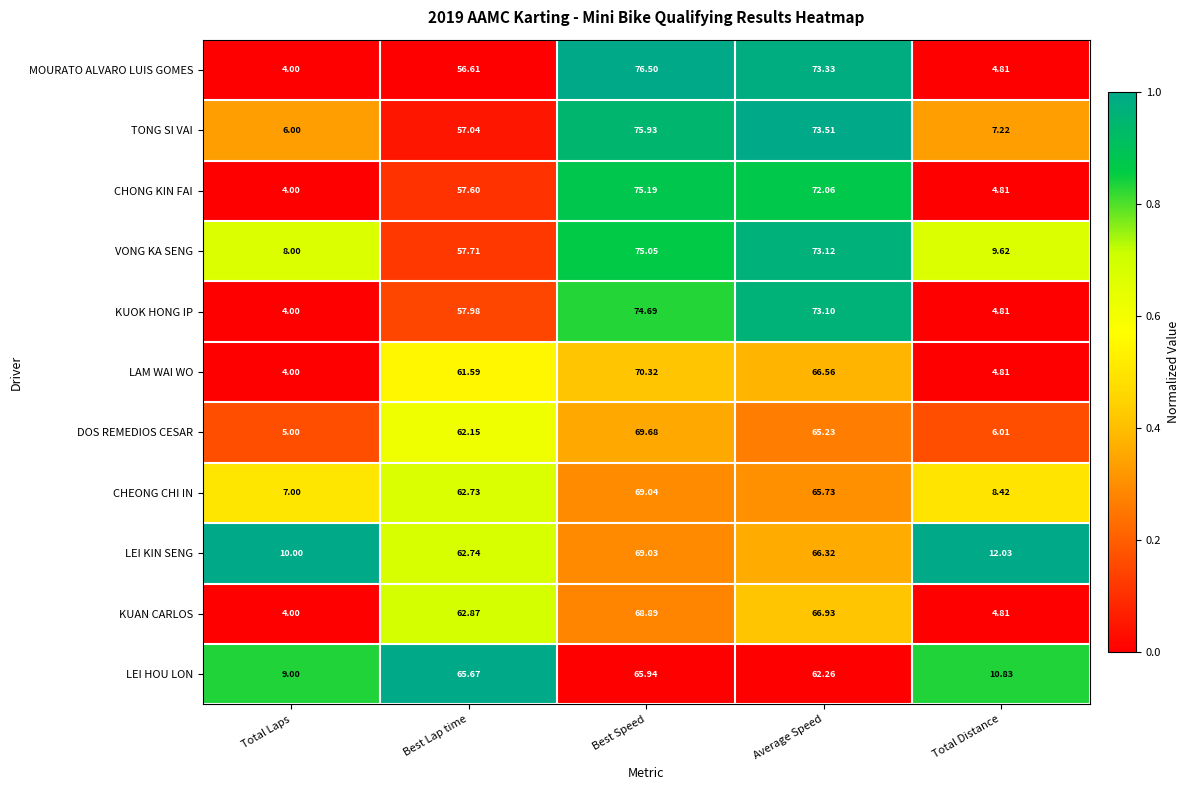

Which series has the largest total across all categories?

VONG KA SENG